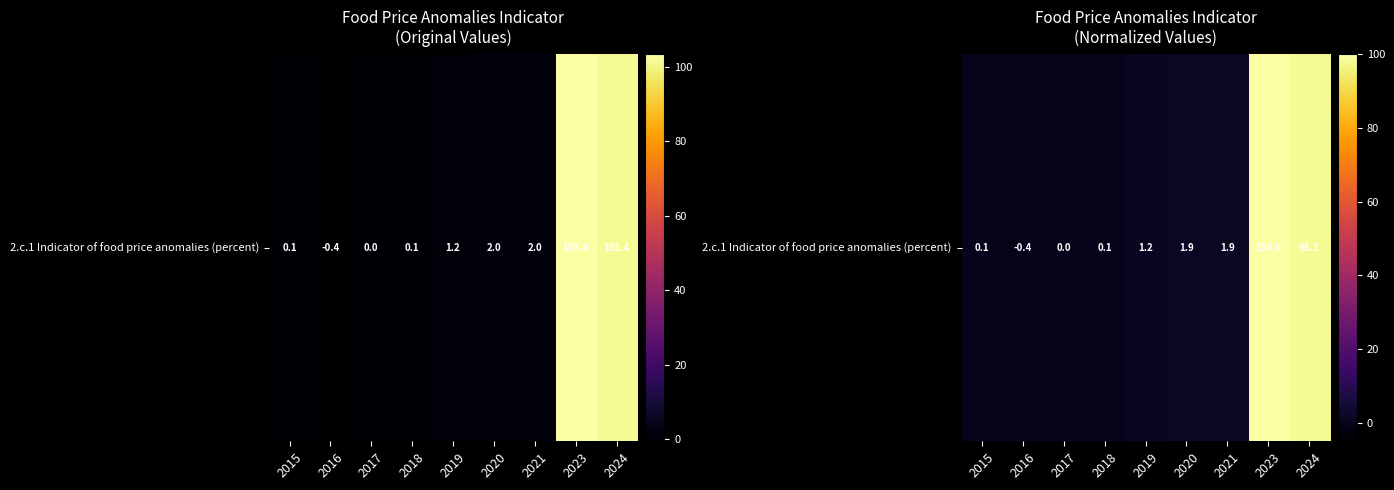

What is the sum of all values?

202.9